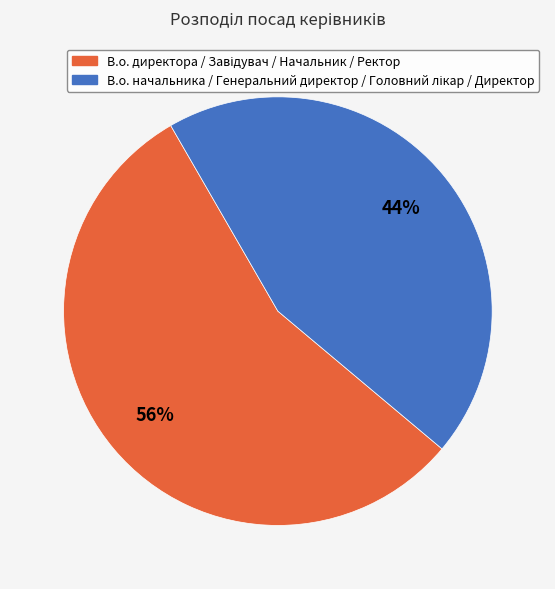

Is there any slice that represents more than half of the pie?

Yes